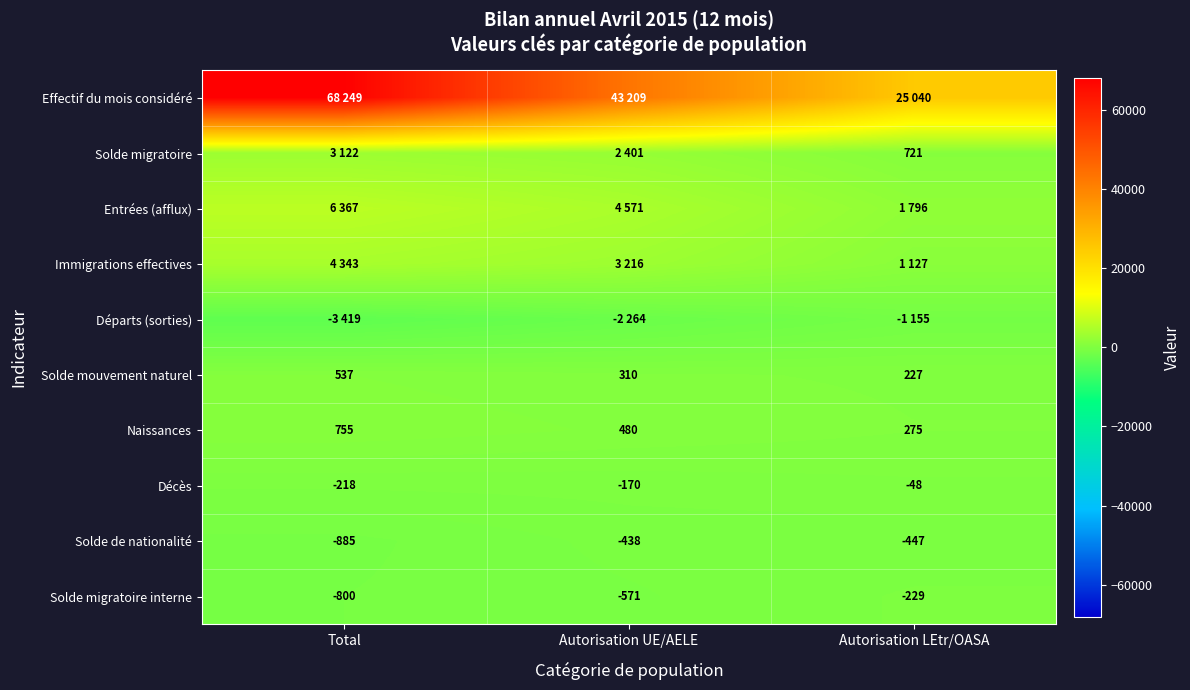

How many data points does each series have?

3